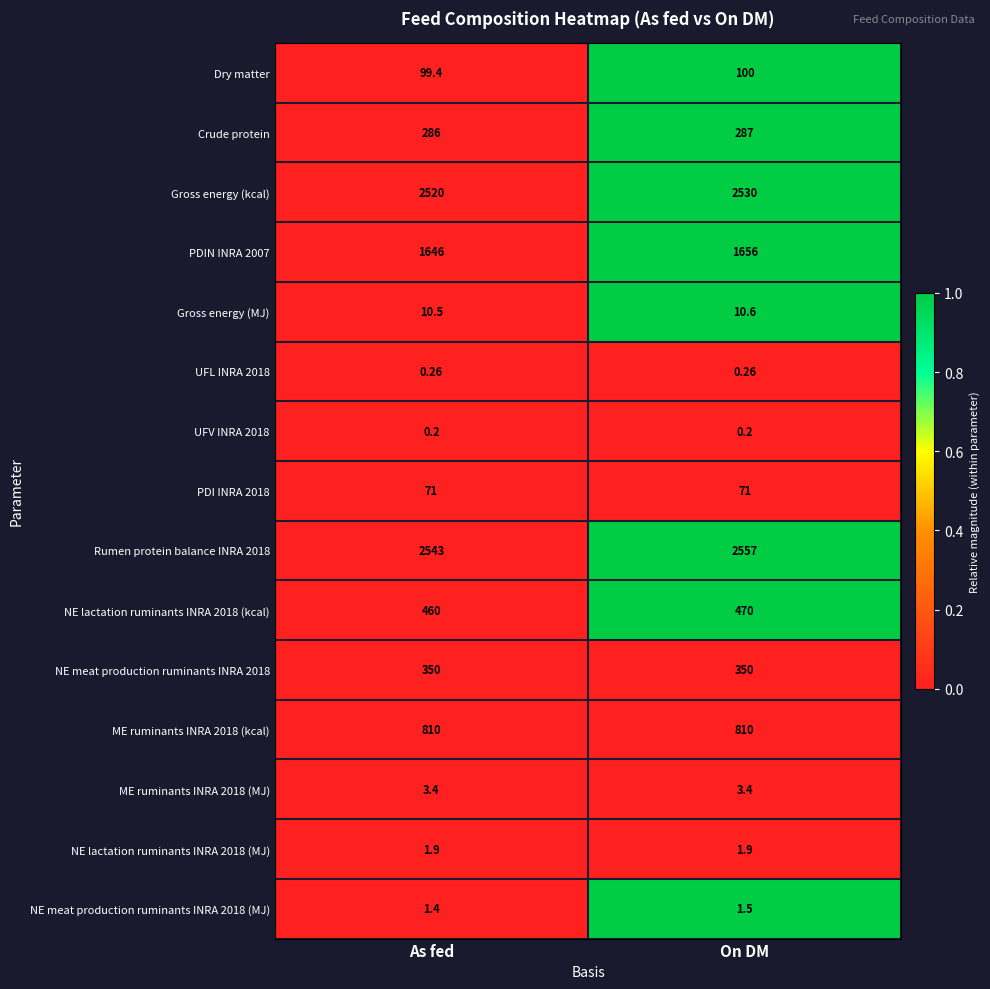

At which label is Crude protein closest to 286?

As fed